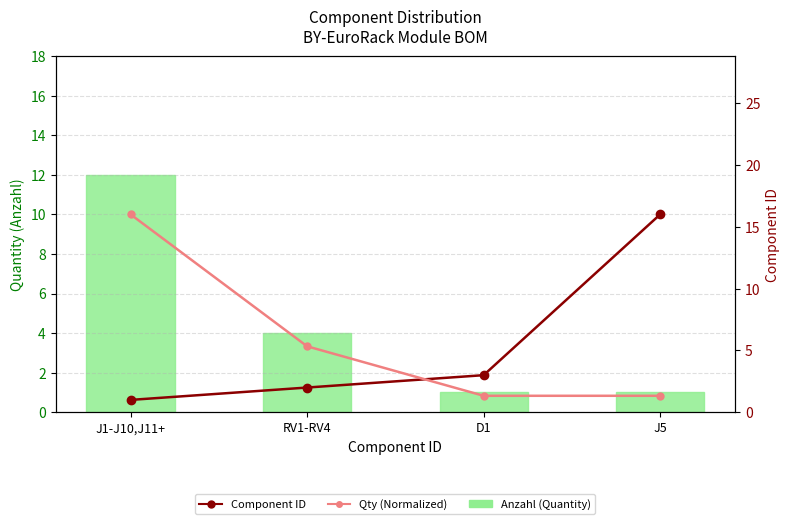

Rank the series at D1 from lowest to highest value.

Anzahl (Quantity), Qty Normalized to ID Scale (Min), Component ID (Max)